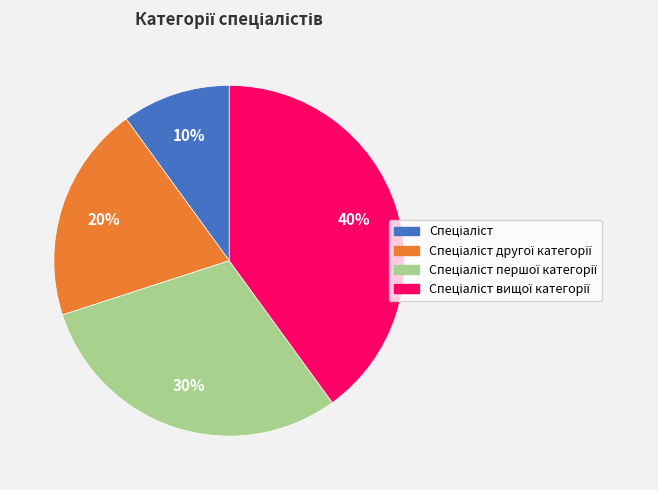

Is there any slice that represents more than half of the pie?

No